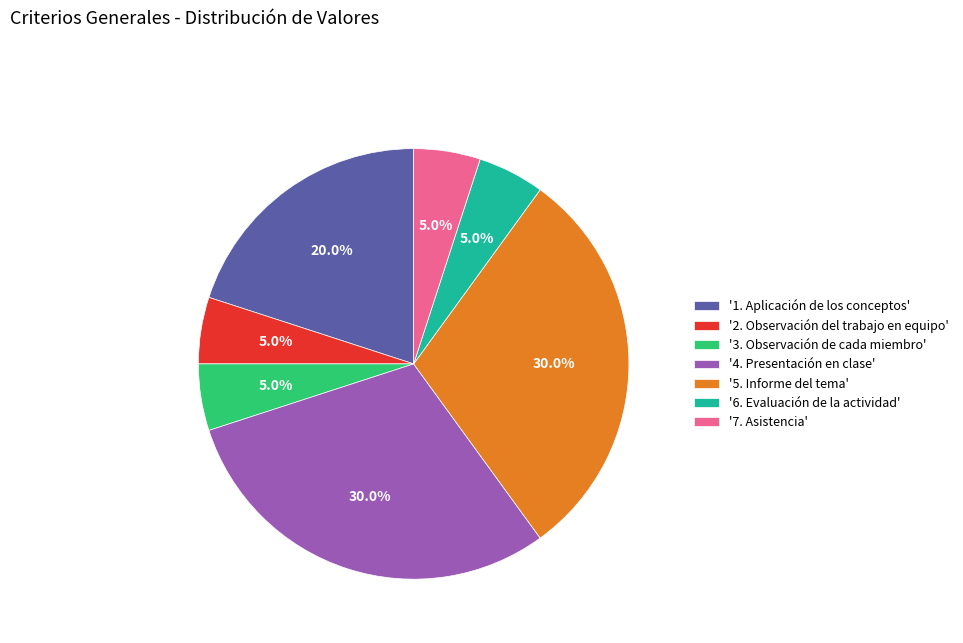

Which has a higher value, '2. Observación del trabajo en equipo' or '1. Aplicación de los conceptos'?

'1. Aplicación de los conceptos'